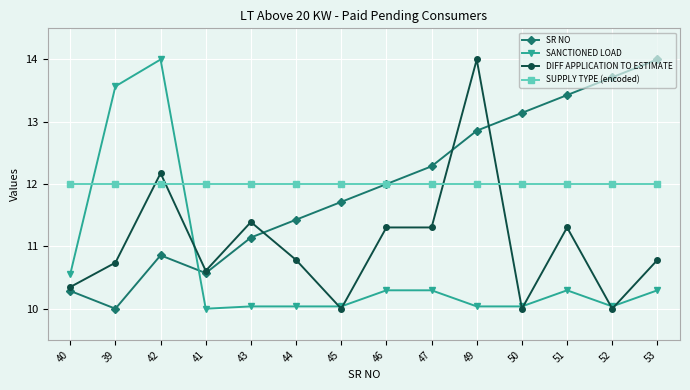

The SUPPLY TYPE (encoded) series shows 12.0 at 49. True or false?

True